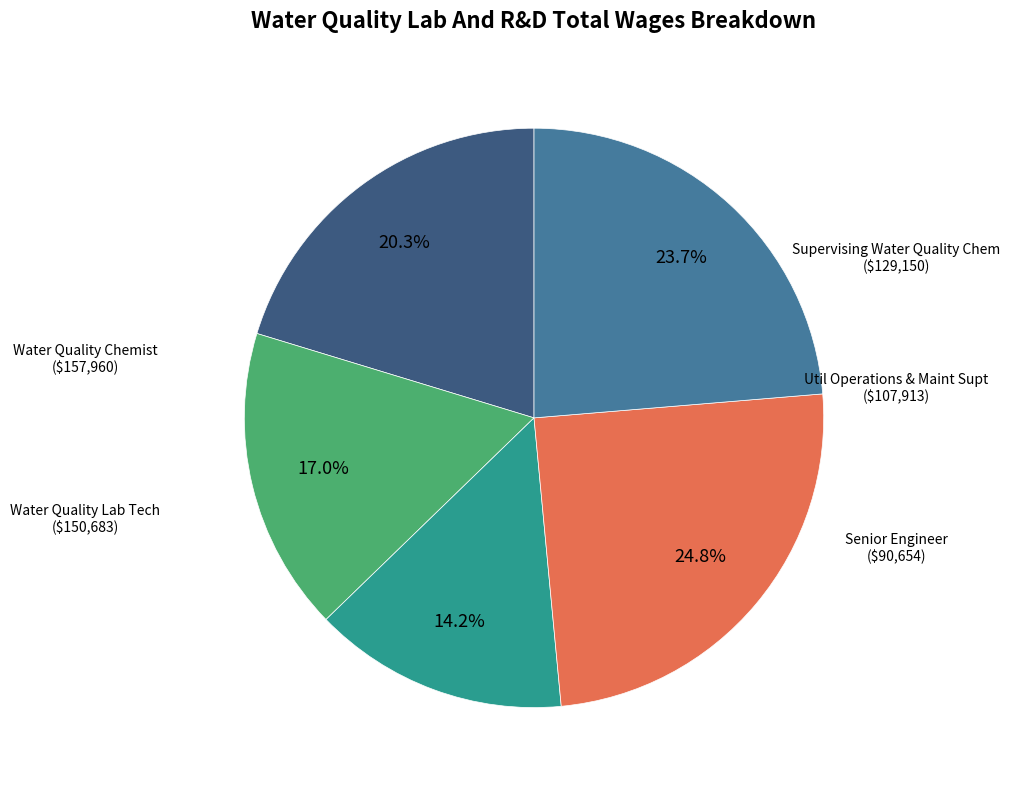

Is there any slice that represents more than half of the pie?

No